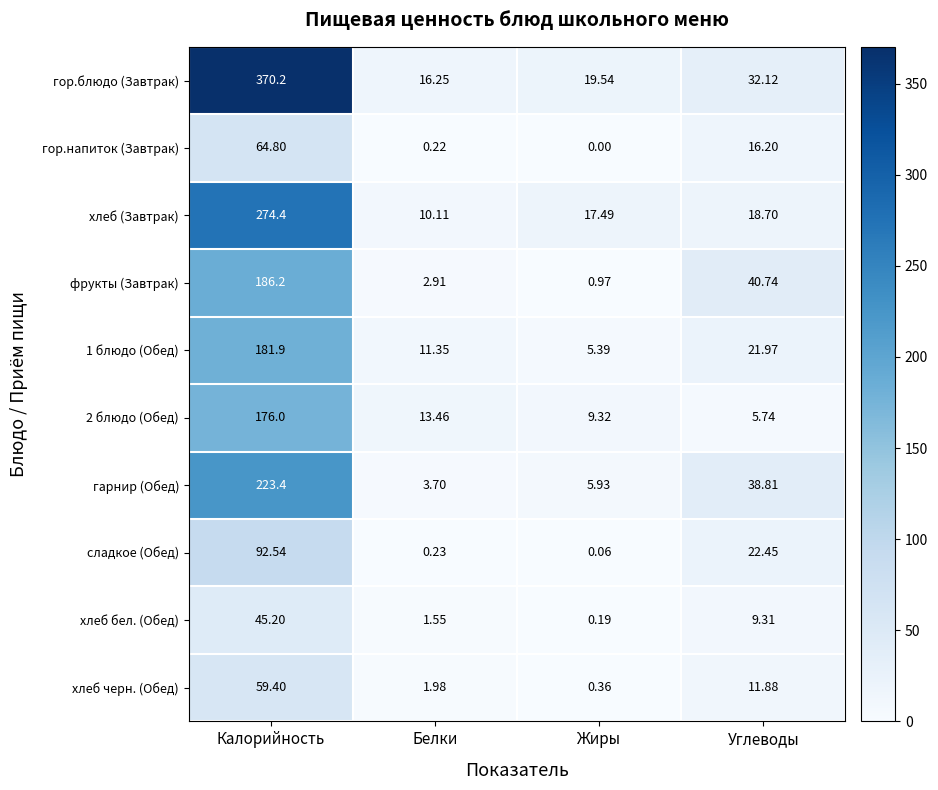

Where is фрукты (Завтрак) nearest to the value 93?

Углеводы